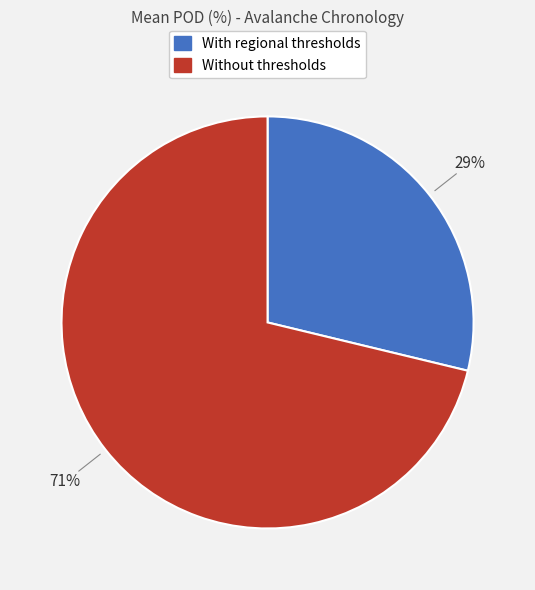

What is the majority slice?

Without thresholds